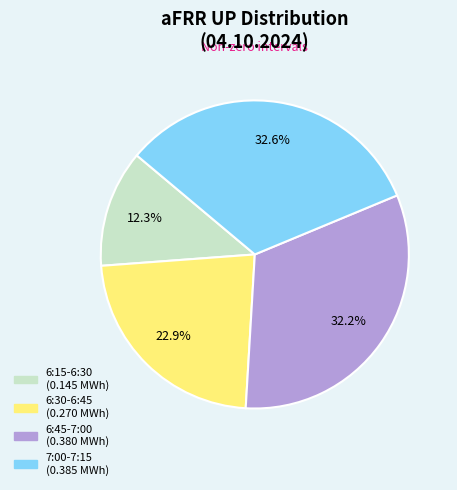

What is the smallest slice in the pie chart?

6:15-6:30